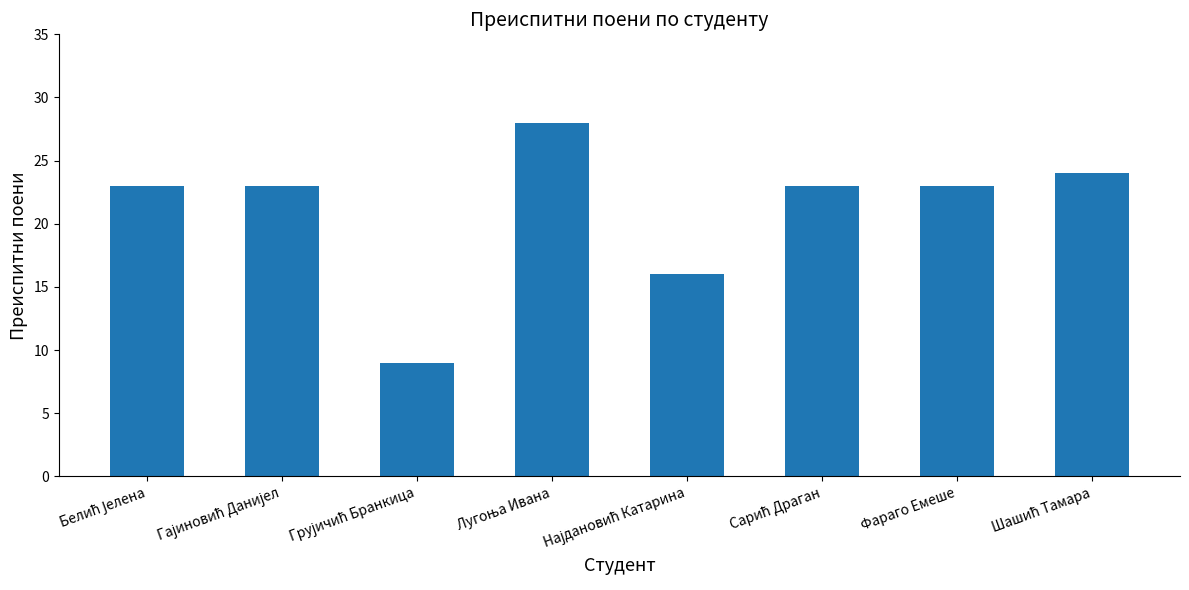

Are the bars grouped side by side (vs. stacked)?

No